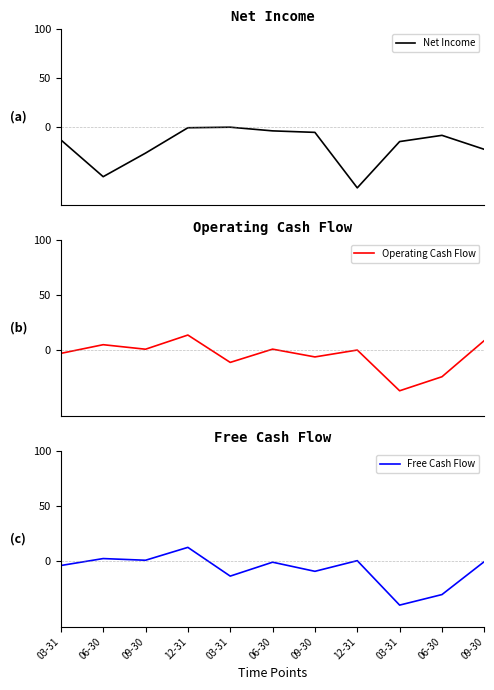

Where is Operating Cash Flow nearest to the value -11?

03-31